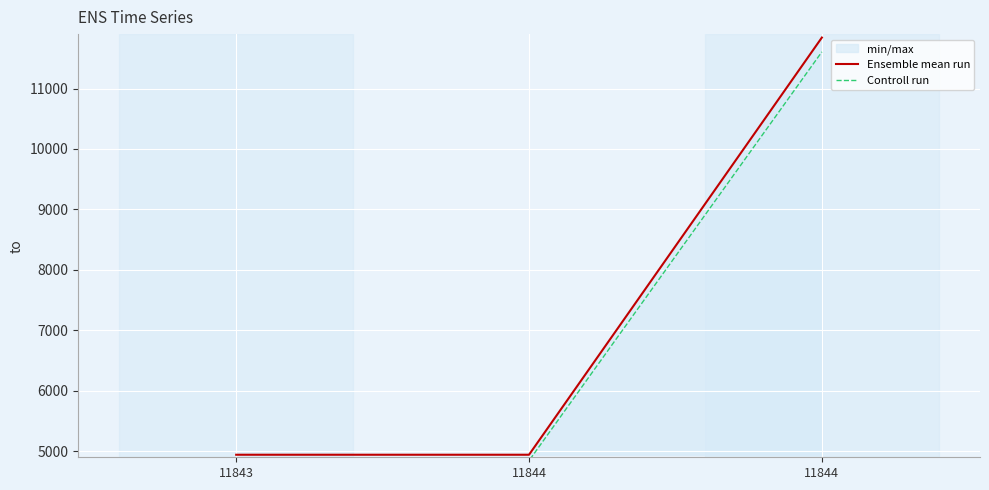

How many lines are shown in the chart?

2